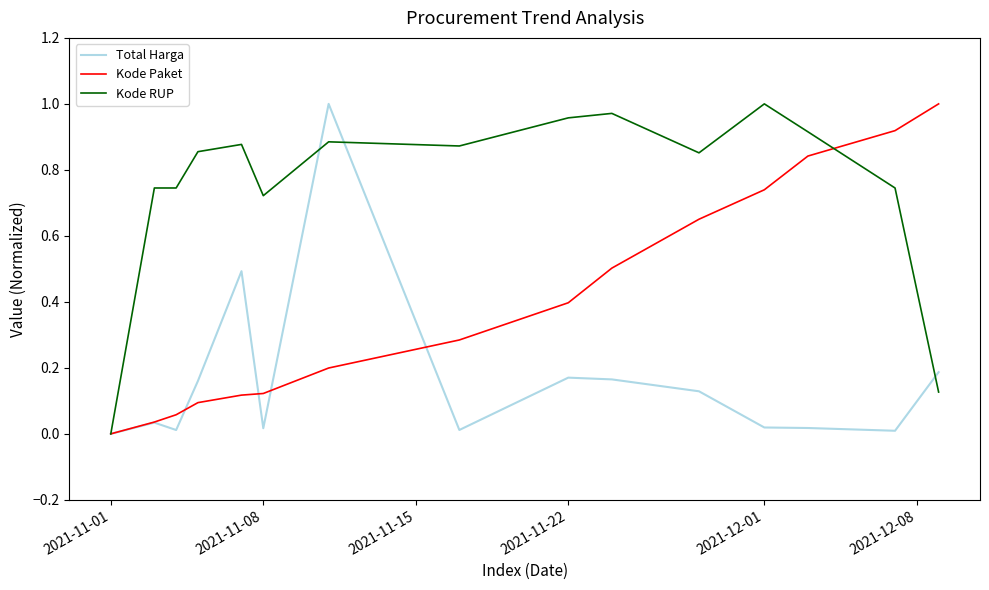

Which series has the largest total across all categories?

Kode RUP